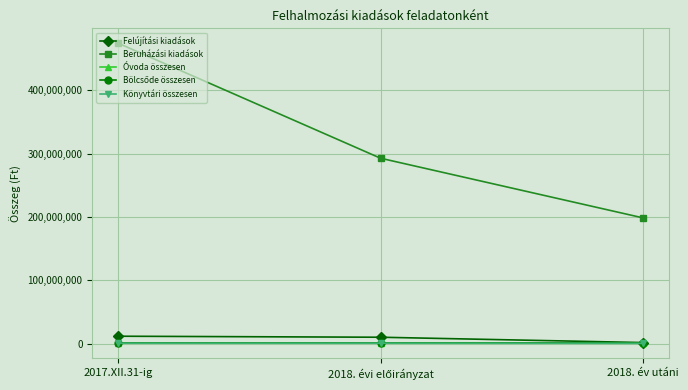

Which series has the largest total across all categories?

Beruházási kiadások